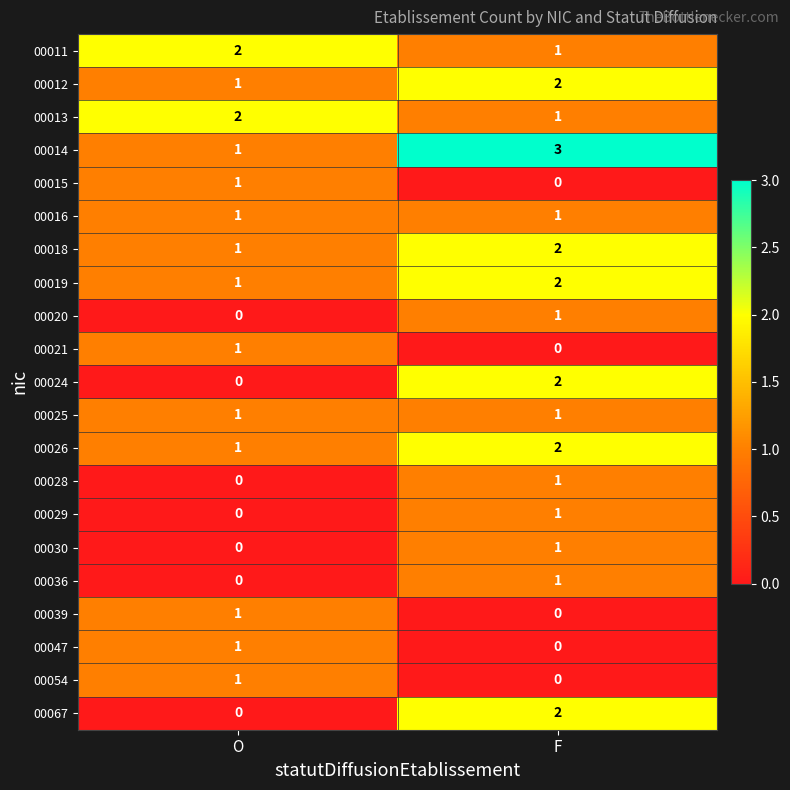

What is the spread (max minus min) of values at F?

3